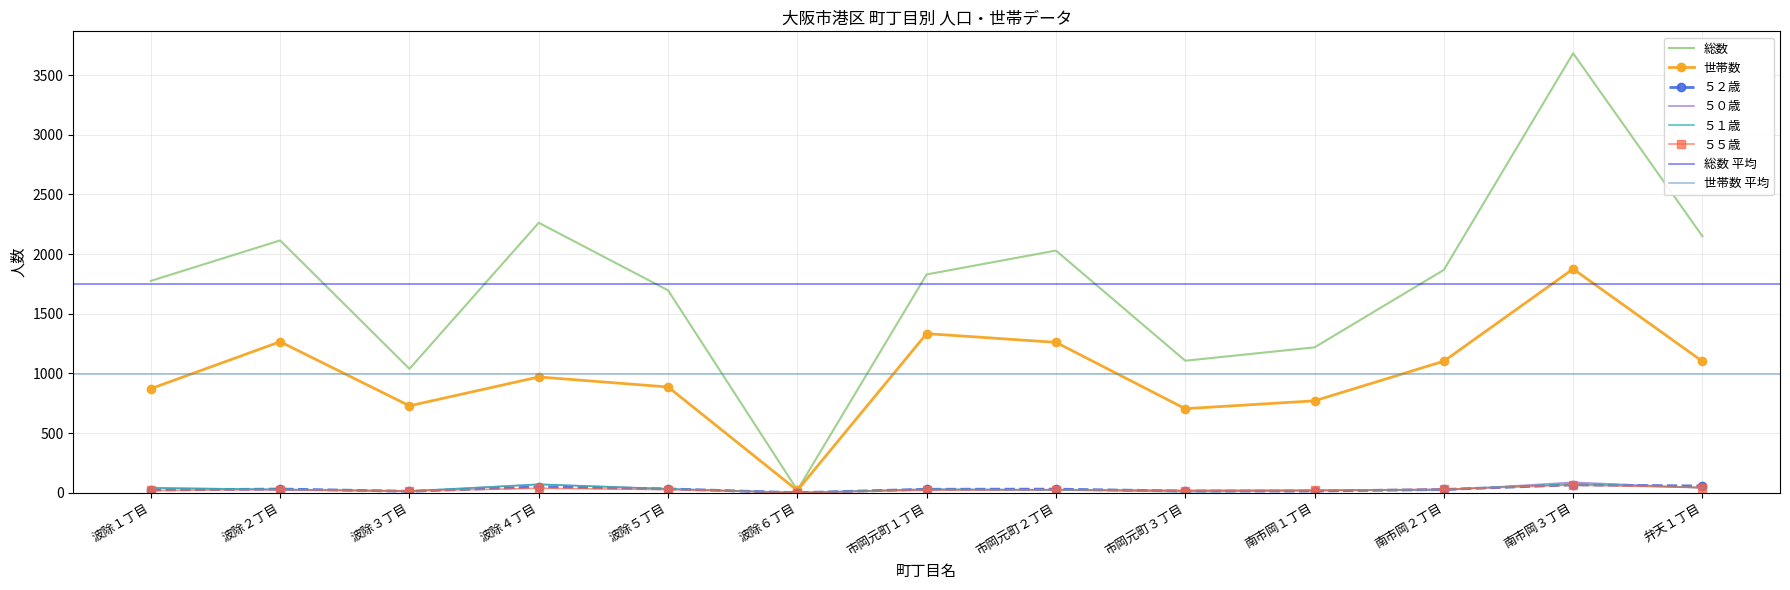

What position from the left is 波除５丁目?

5